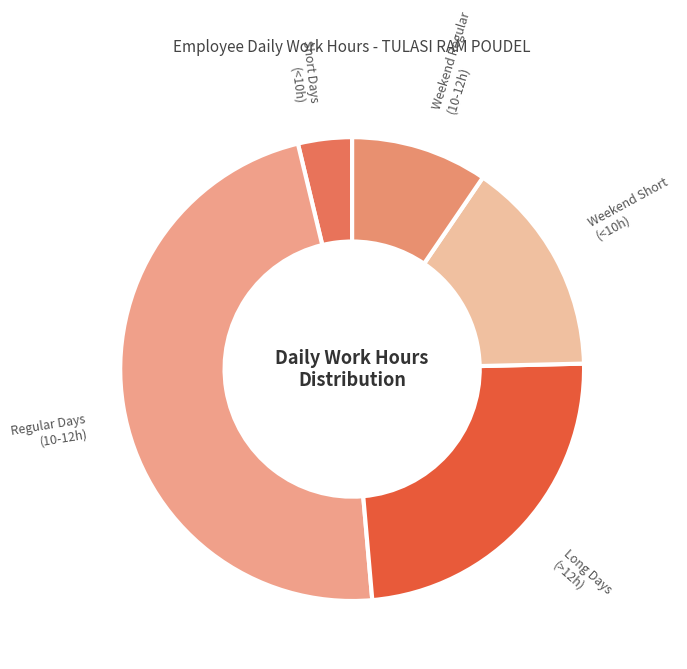

Which category has the biggest portion of the pie?

Regular Days (10-12h)